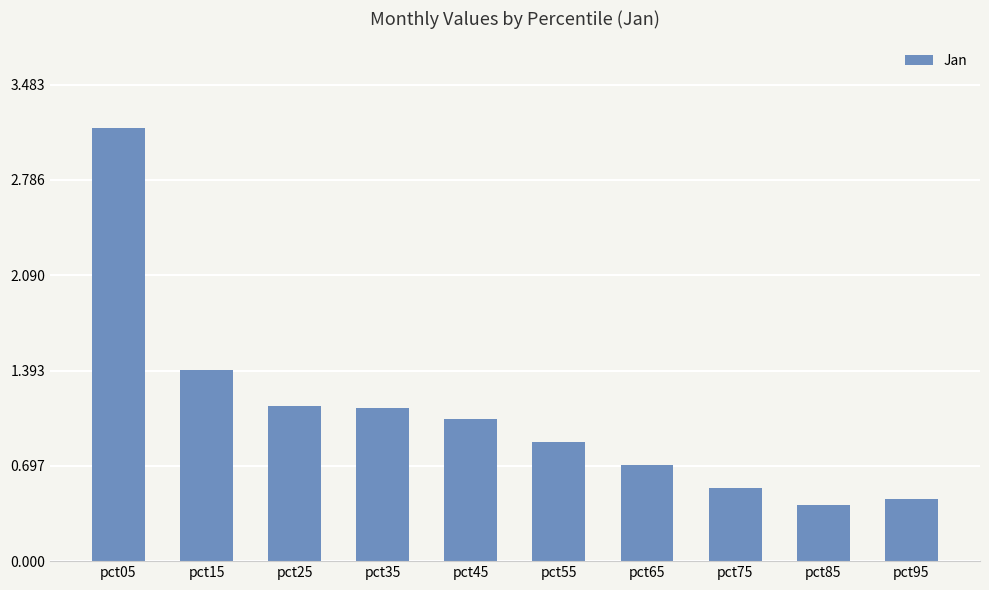

True or false: the data shows 0.5 at pct95.

True